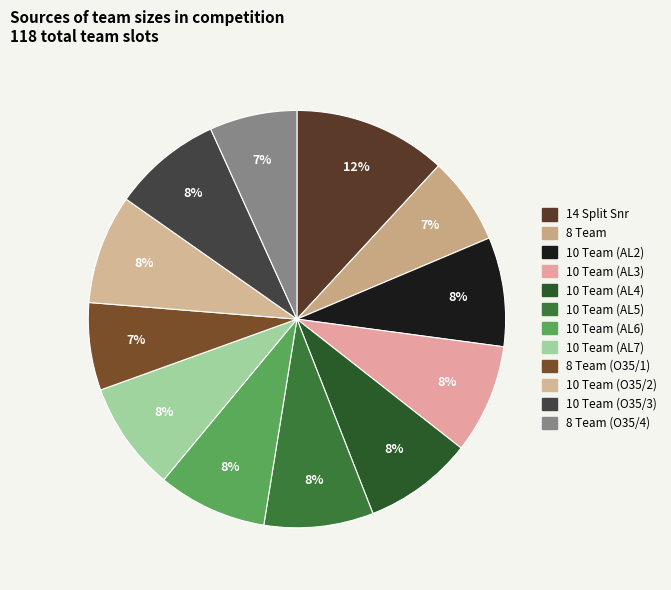

What is the largest slice in the pie chart?

14 Split Snr